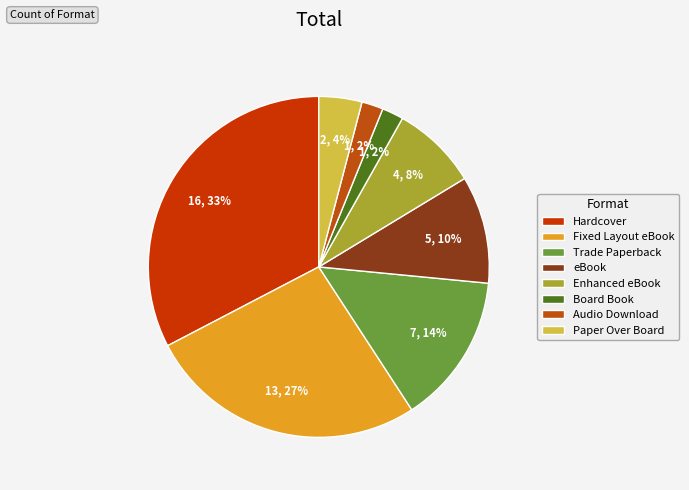

How many segments does this pie chart have?

8